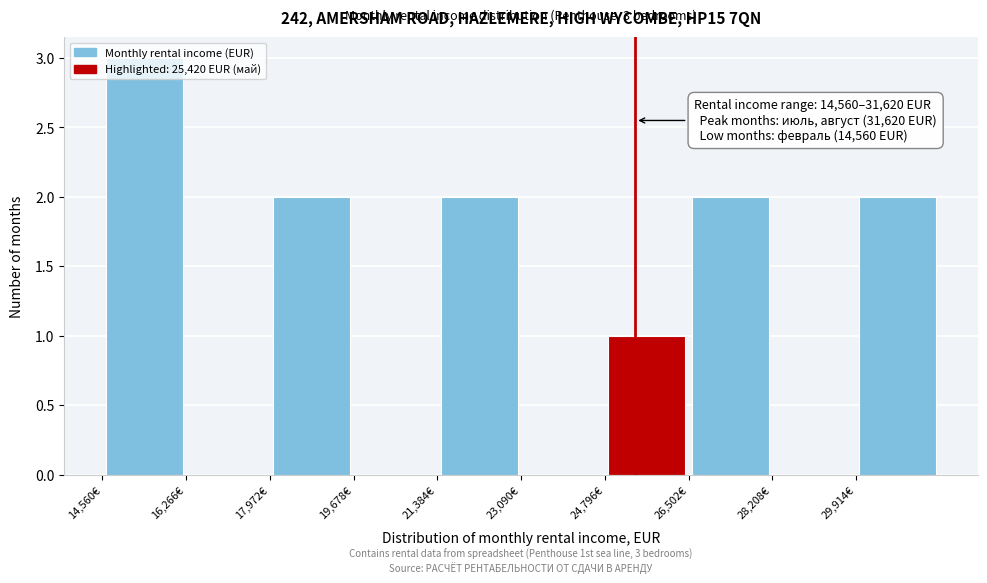

Over which range of the x-axis is the bar tallest?

14600 to 16200